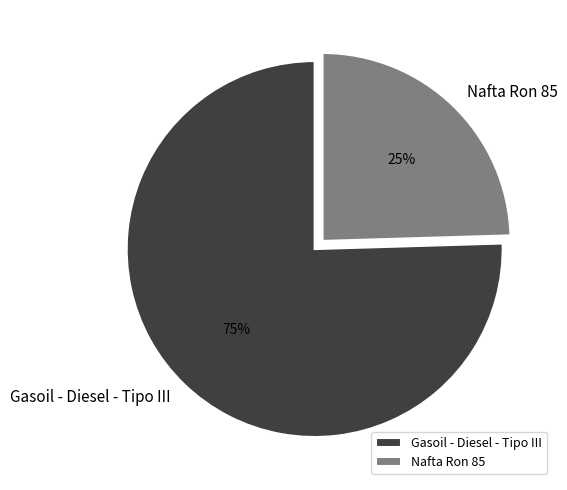

Between Gasoil - Diesel - Tipo III and Nafta Ron 85, which is larger?

Gasoil - Diesel - Tipo III